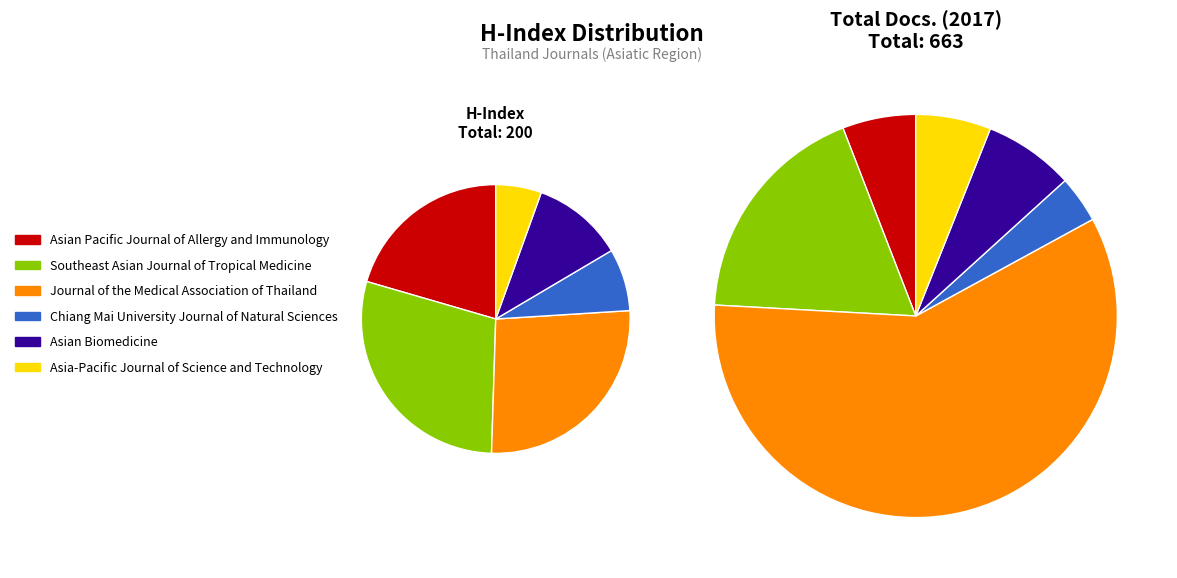

What is the largest slice in the pie chart?

Southeast Asian Journal of Tropical Medicine